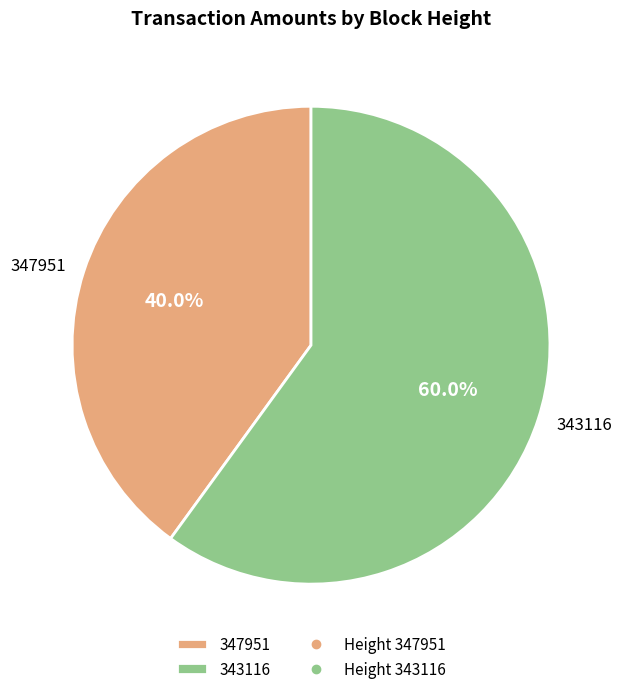

What percentage is the 343116 slice, to the nearest percent?

60%